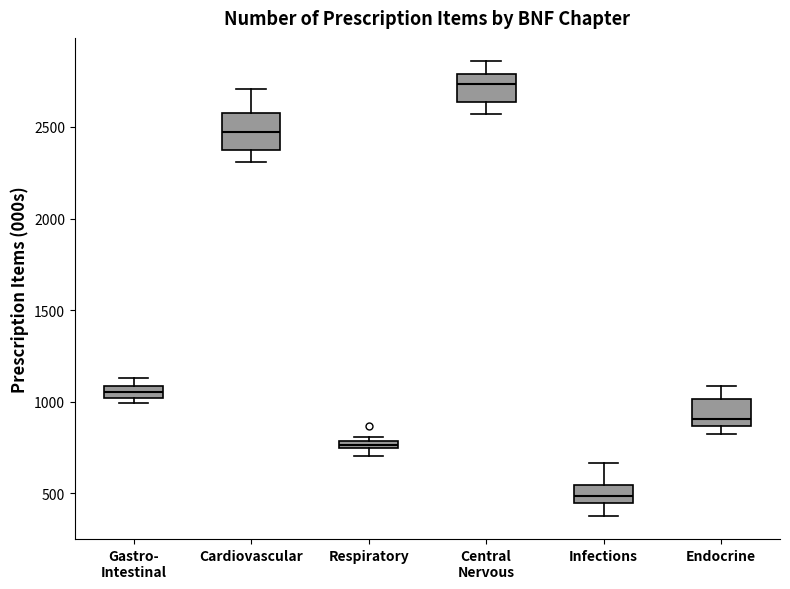

Which box's median line is the lowest?

Infections